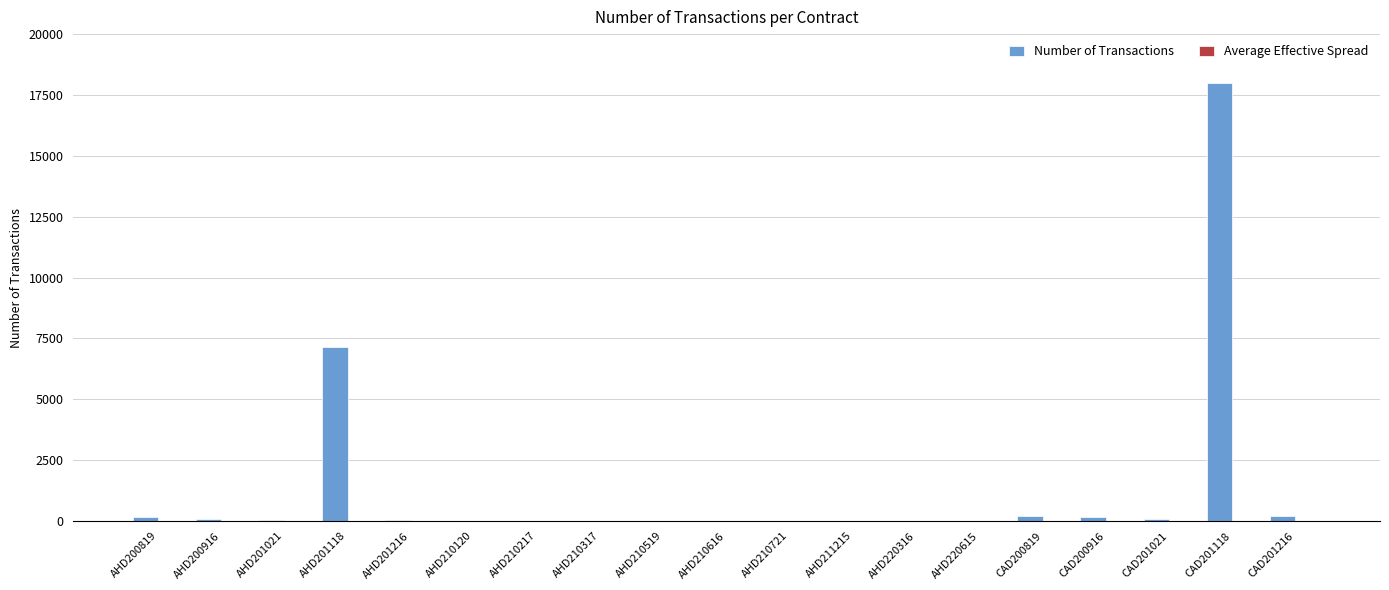

What is the sum of all Number of Transactions values?

26193.0